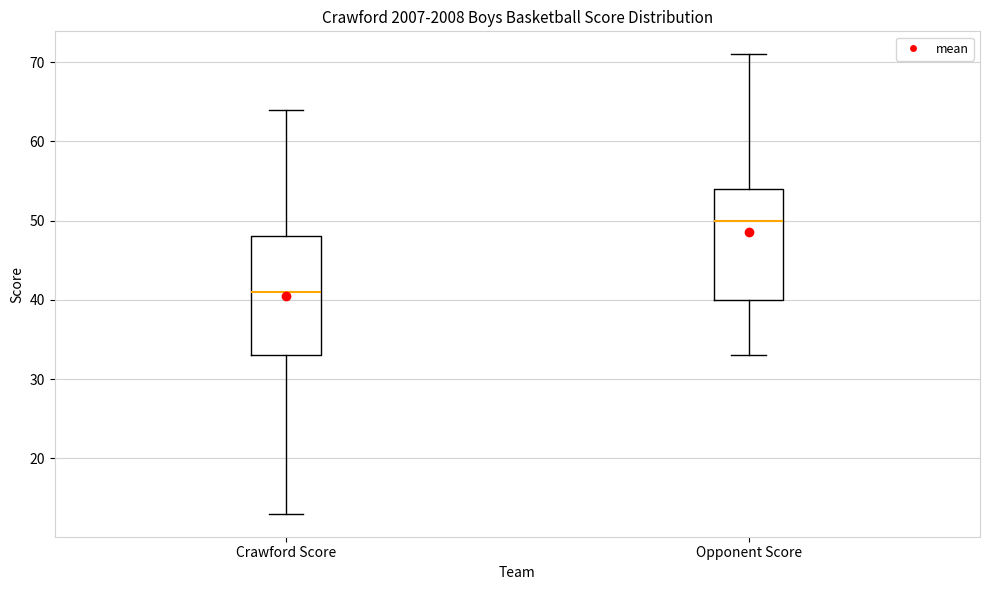

Where does the lower whisker of the box for Crawford Score end on the y-axis? The values are not printed on the chart, so give them approximately, as read against the axis.

13